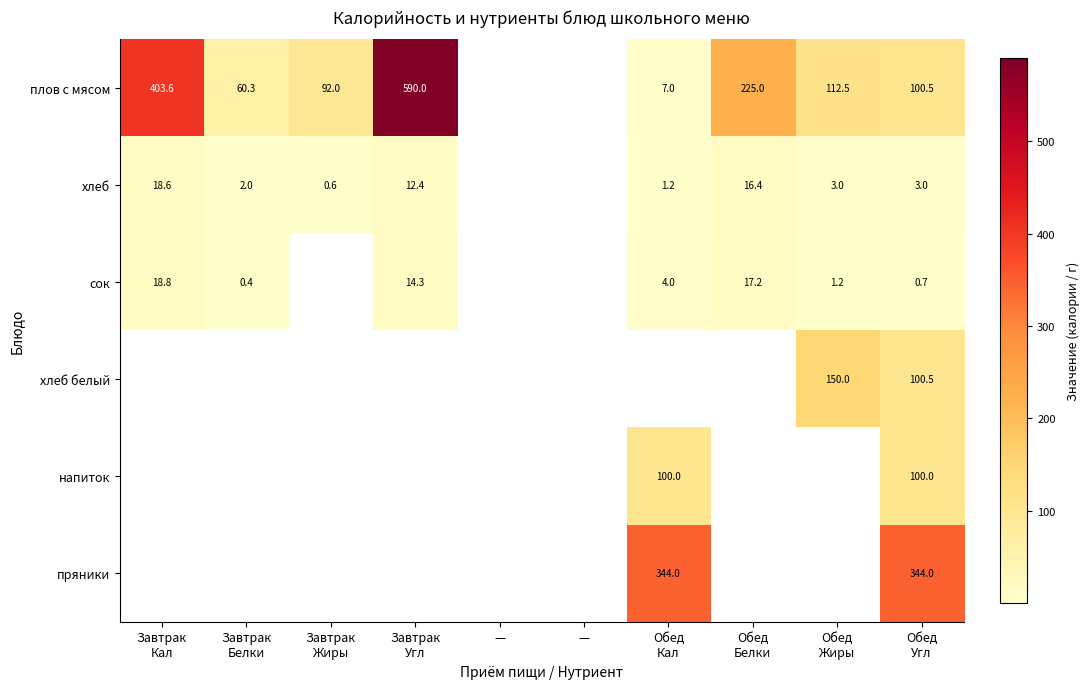

Is it true that сок equals 0.7 at Обед Угл?

True